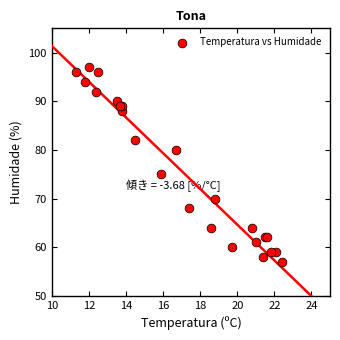

What Y value in the scatter plot is closest to 77?

75